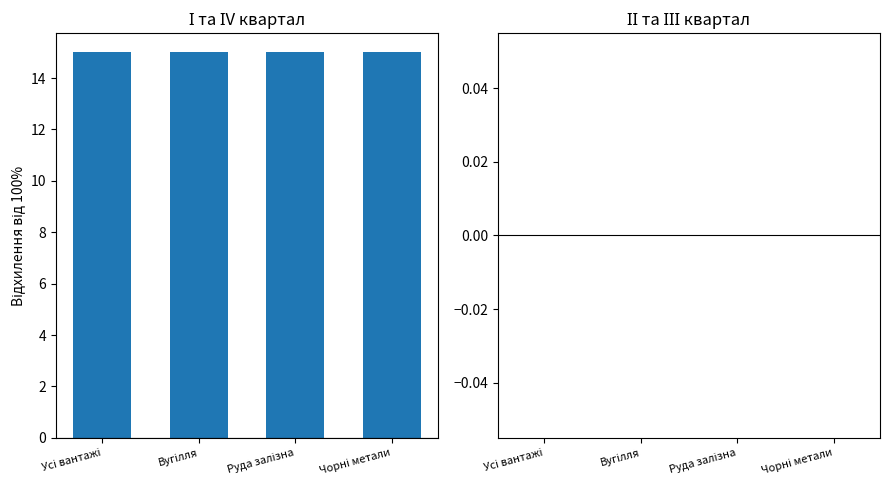

What position from the right is Усі вантажі?

4